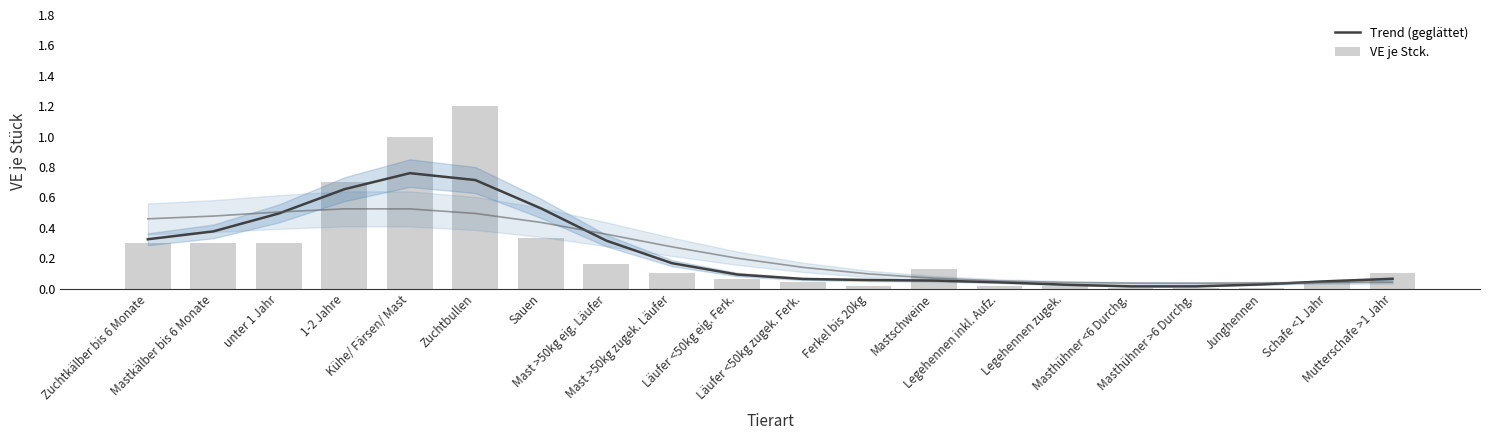

Is it true that Trend (geglättet) equals 0.1 at Mast >50kg eig. Läufer?

False